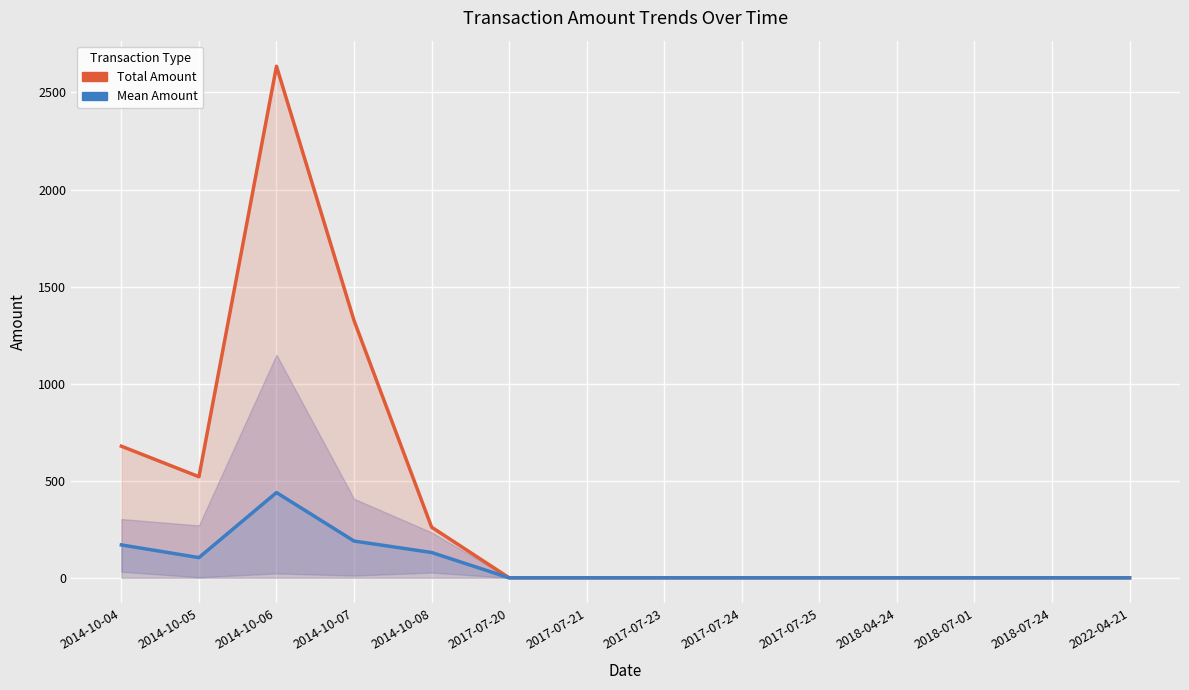

Where is the first local minimum for Mean Amount?

2014-10-05